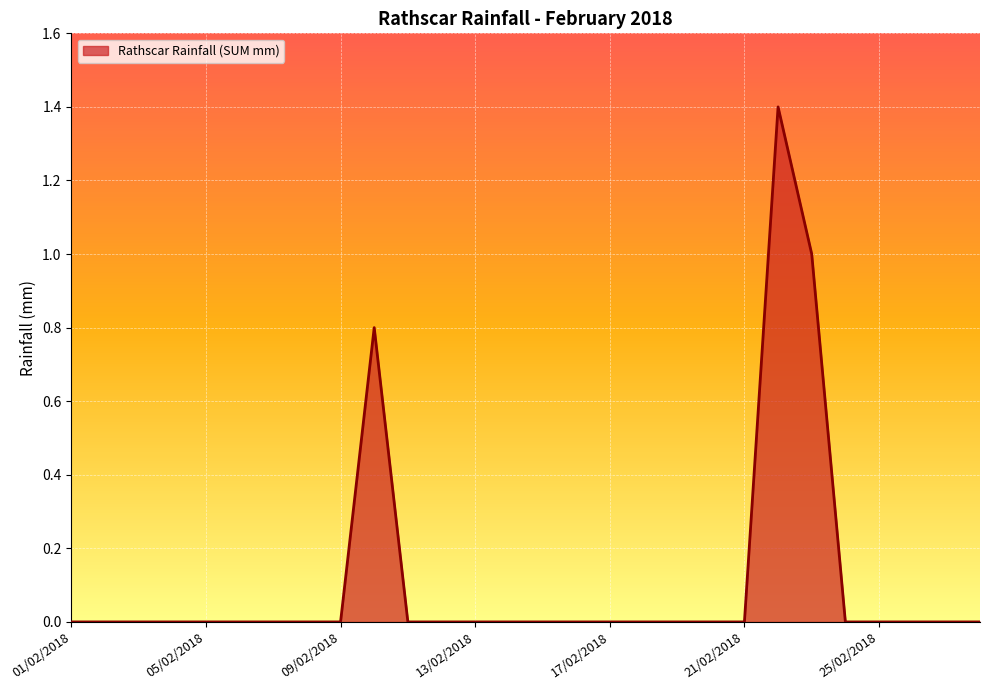

Count the values in the range 0 to 1.

27